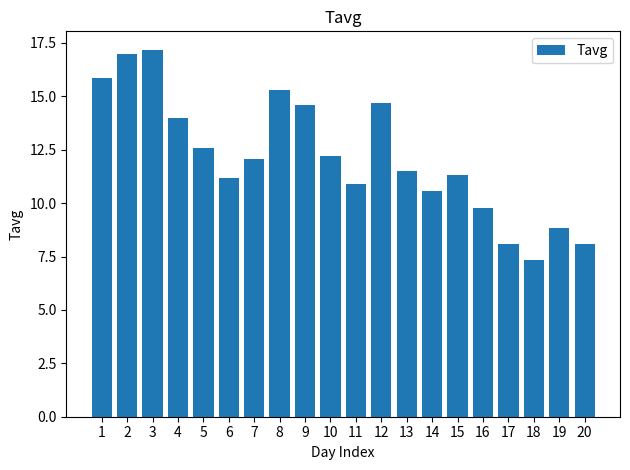

Reading left to right, transcribe all the data shown in this chart.

15.8	17.0	17.2	14.0	12.6	11.2	12.1	15.3	14.6	12.2	10.9	14.7	11.5	10.6	11.3	9.8	8.1	7.3	8.8	8.1